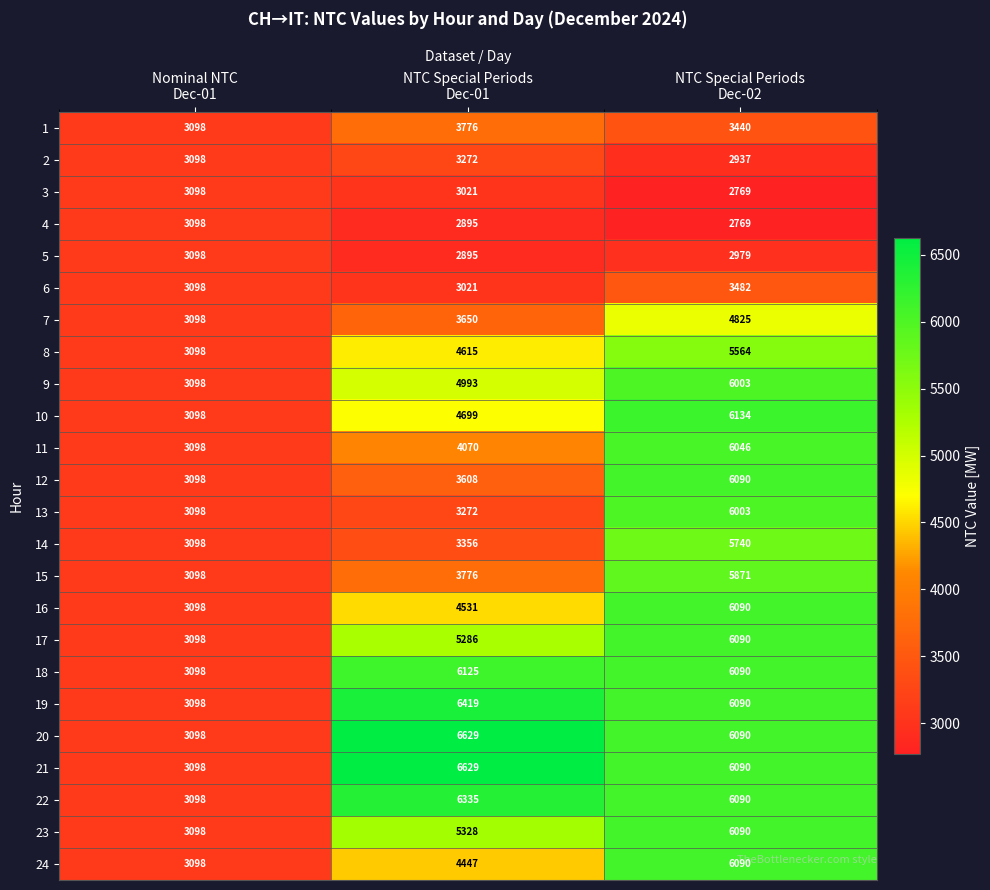

Which series changed the most between NTC Special Periods
Dec-01 and NTC Special Periods
Dec-02?

13